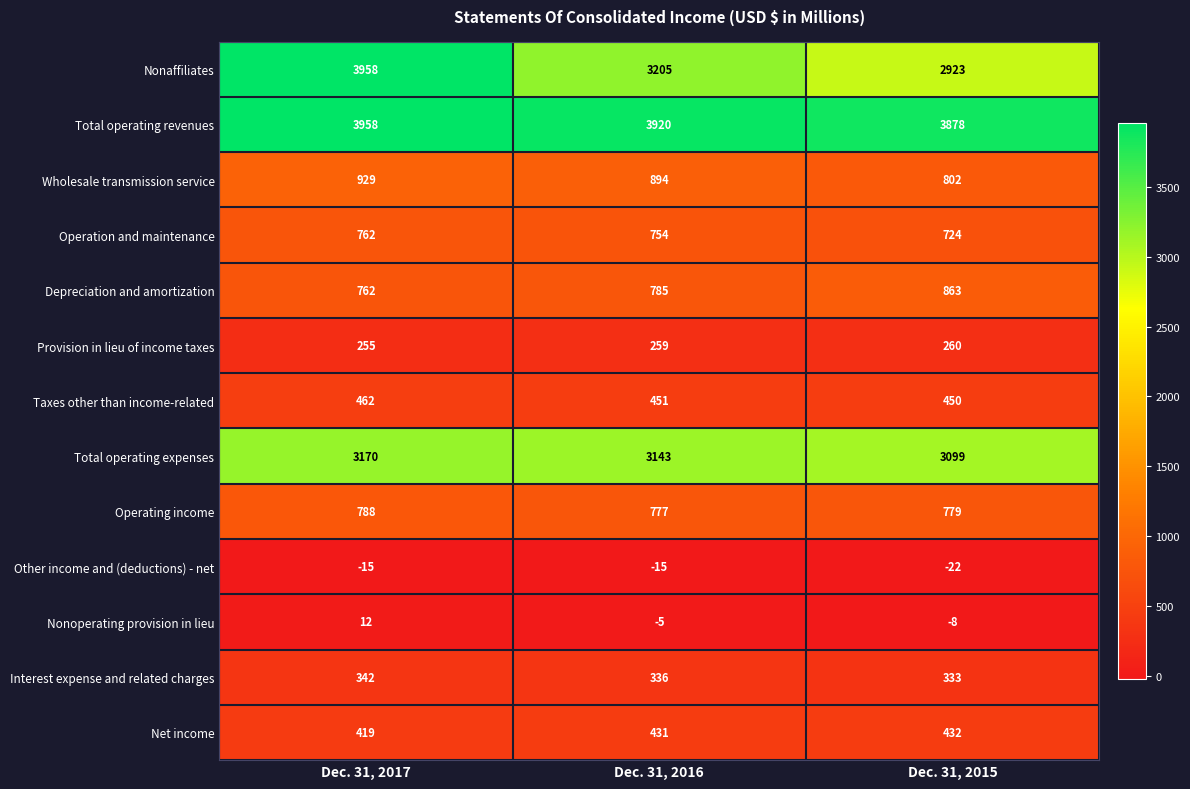

At which category does the chart reach its peak across all series?

Dec. 31, 2017